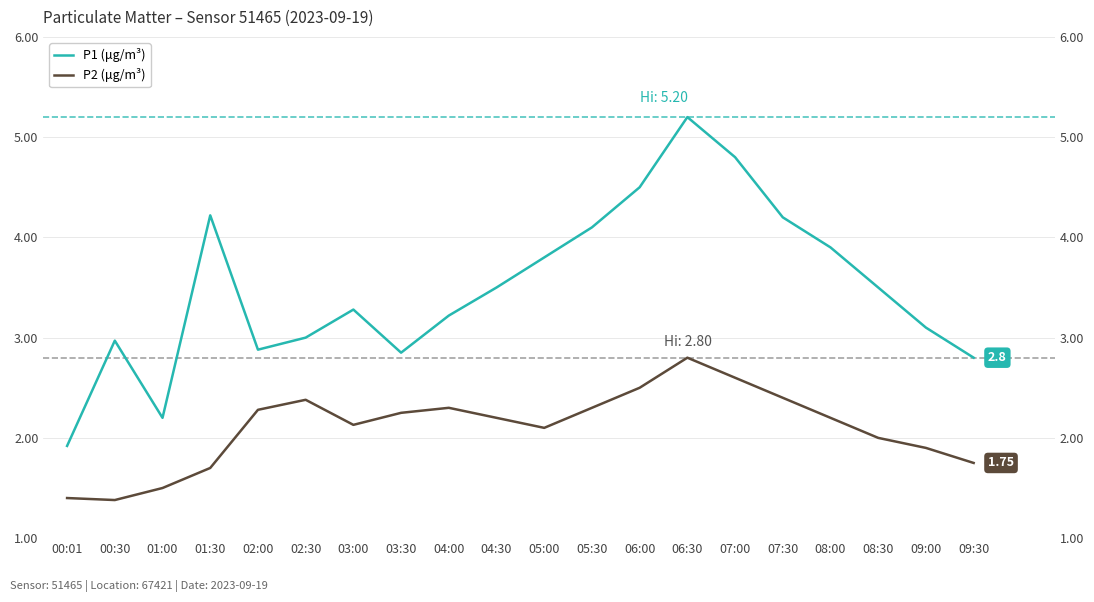

What is the value of the P2 (μg/m³) point at the 16th from the left?

2.4